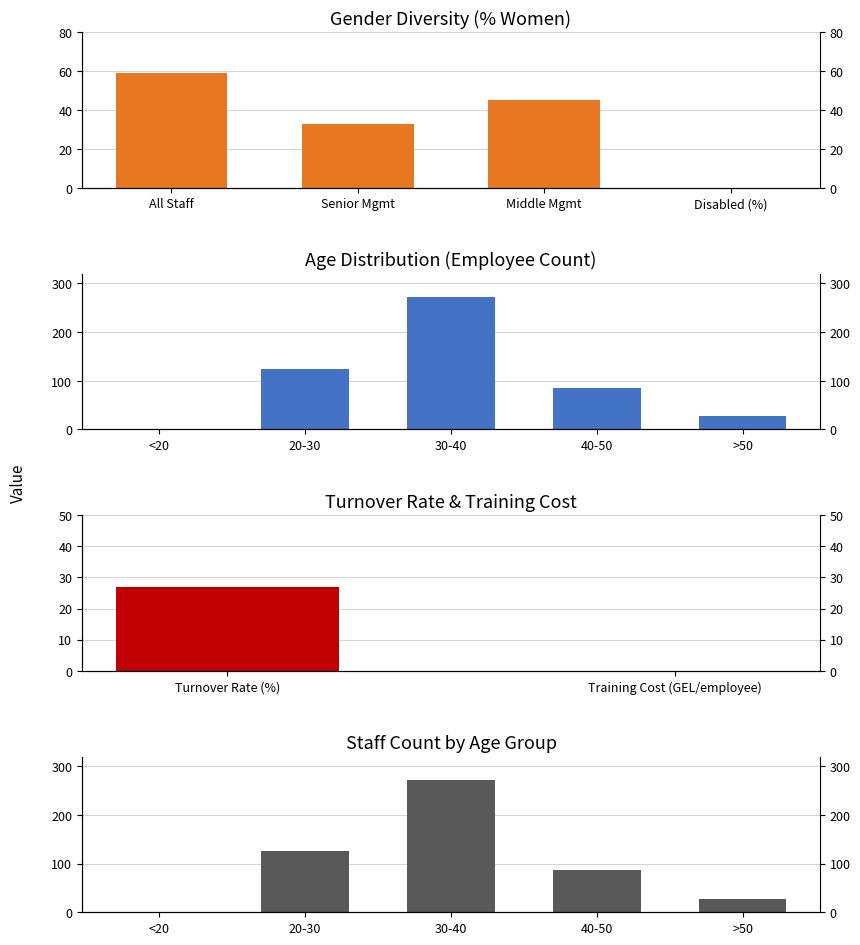

What is the label of the 3rd bar from the right?

30-40